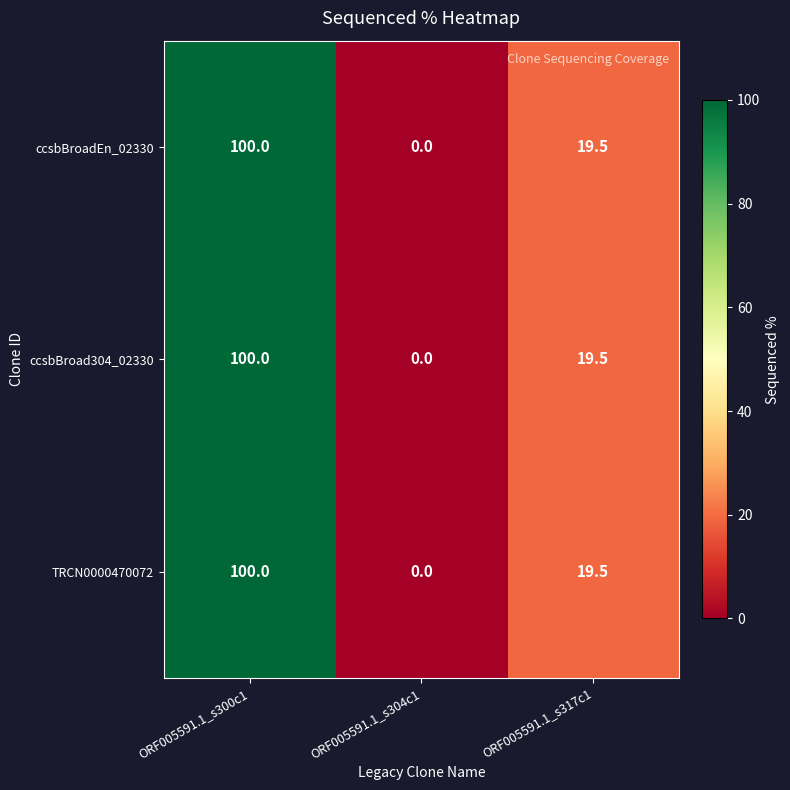

At which category is the sum across all series the highest?

ORF005591.1_s300c1